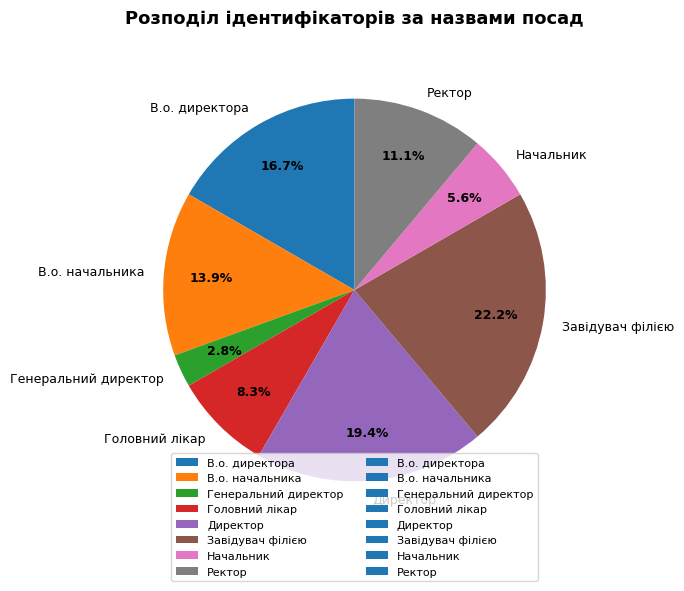

Count the number of slices in the pie.

8